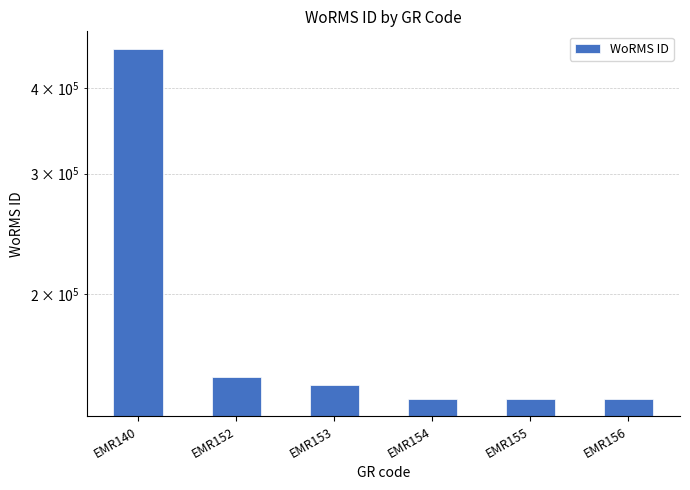

The chart shows a value of 185302 at EMR155. True or false?

False